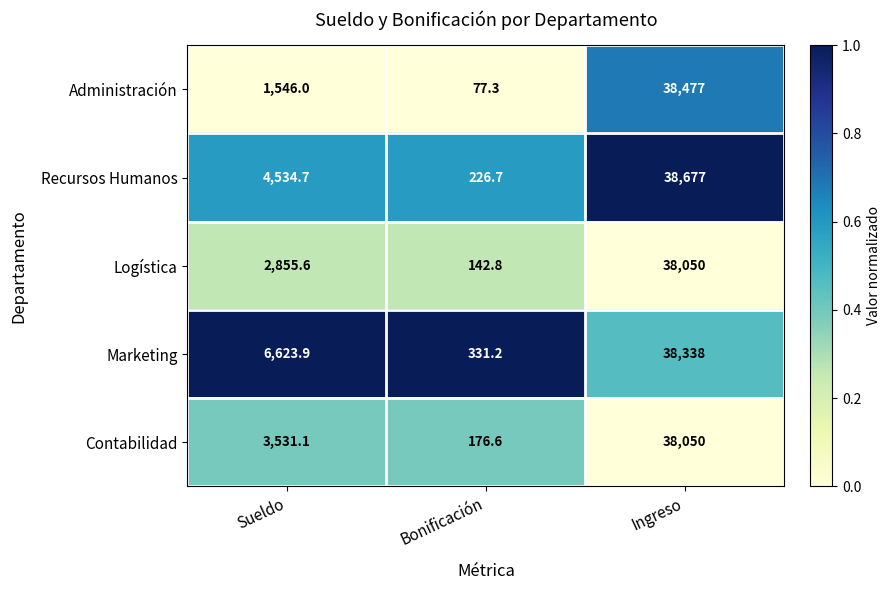

Where does the Logística series first go above 2855?

Sueldo